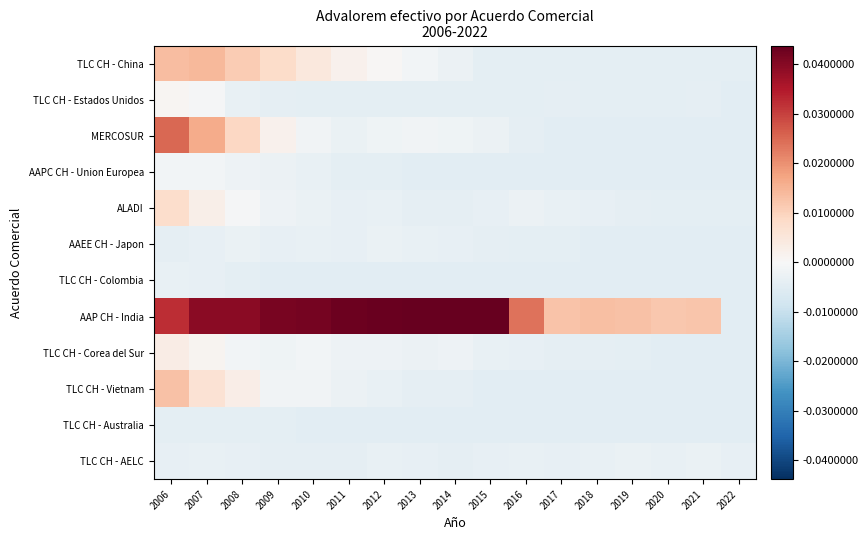

Which label corresponds to the smallest value in the chart?

2022